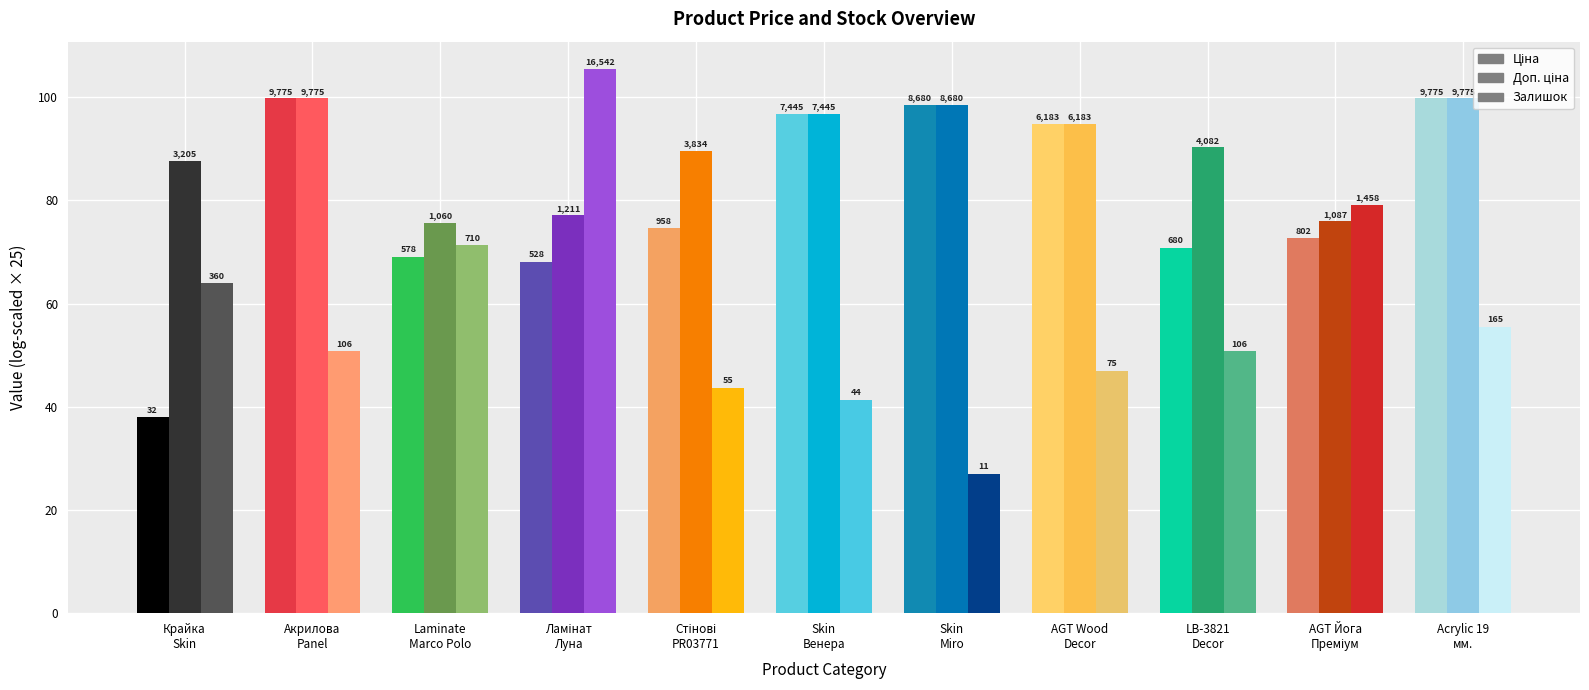

What is the difference between the second highest and minimum values in the Ціна series?

61.8